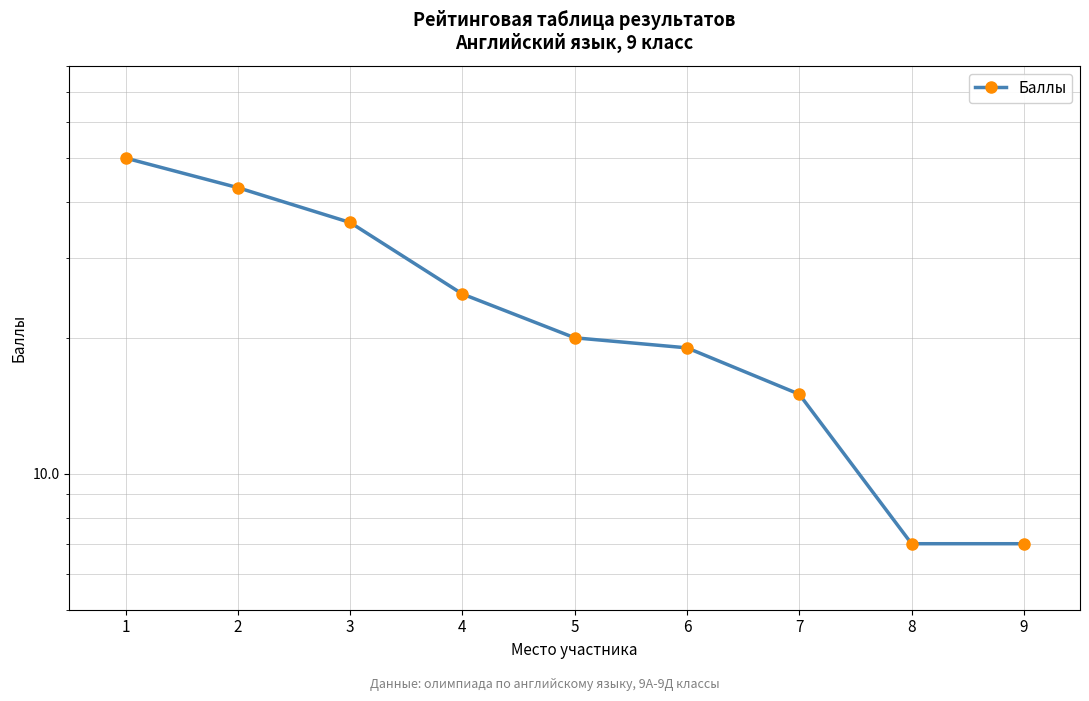

What is the difference between the values at 1 and 5?

30